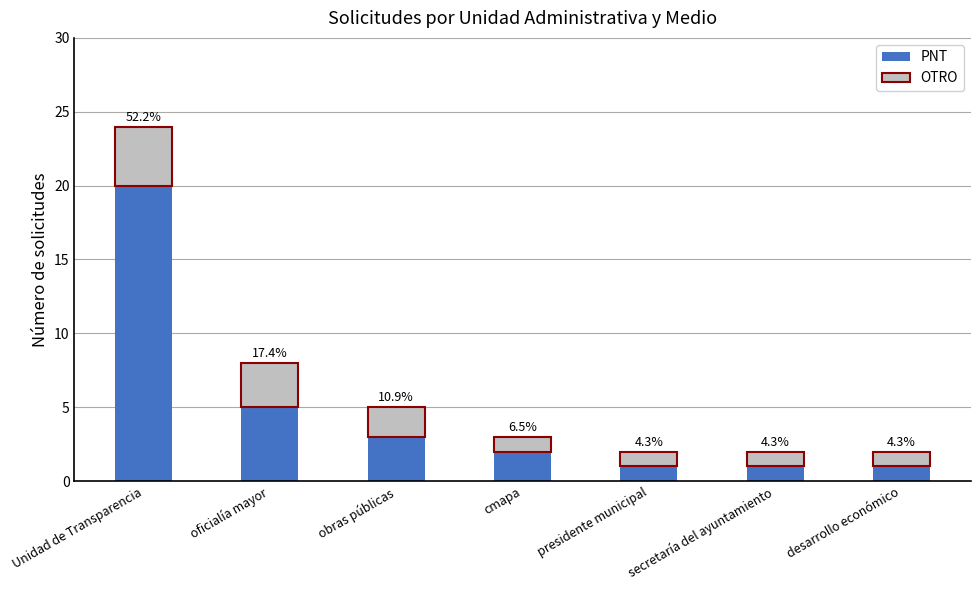

How many bars are there in total?

7